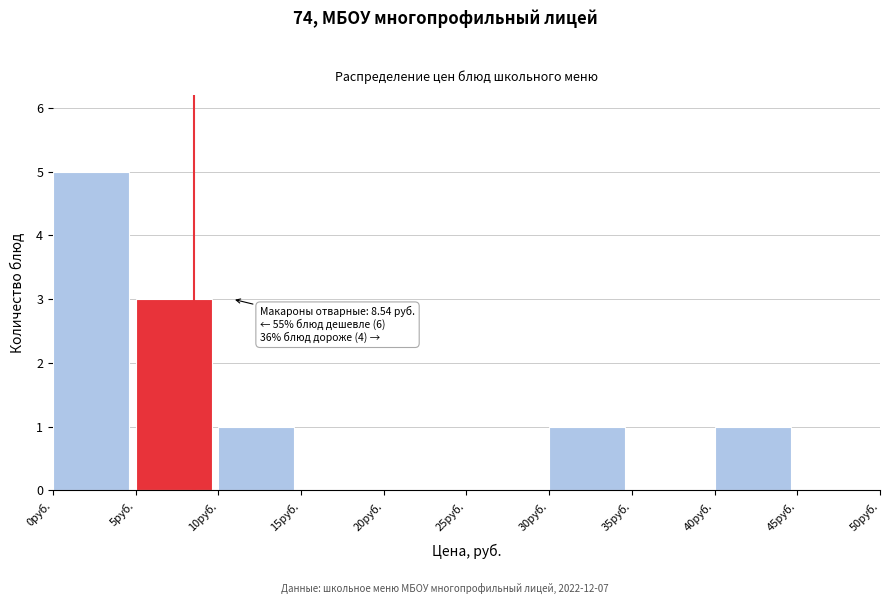

Over which range of the x-axis is the bar tallest?

0 to 5